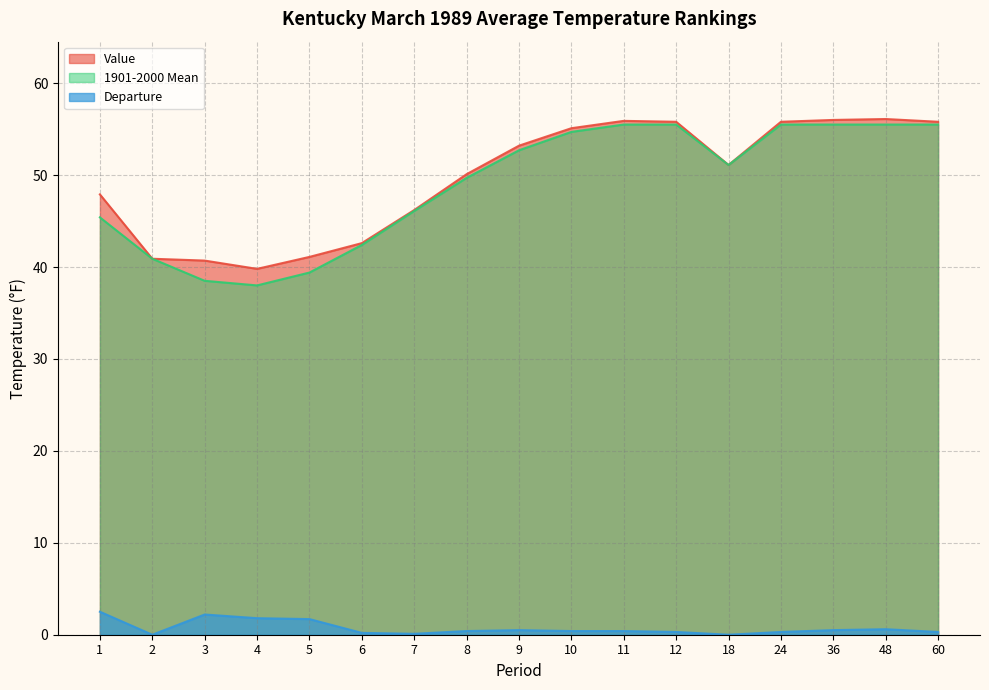

Reading left to right, what are all the values shown in this chart?

Value: 1=47.9	2=40.9	3=40.7	4=39.8	5=41.1	6=42.6	7=46.2	8=50.1	9=53.2	10=55.1	11=55.9	12=55.8	18=51.1	24=55.8	36=56.0	48=56.1	60=55.8
1901-2000 Mean: 1=45.4	2=40.9	3=38.5	4=38.0	5=39.4	6=42.4	7=46.1	8=49.7	9=52.7	10=54.7	11=55.5	12=55.5	18=51.1	24=55.5	36=55.5	48=55.5	60=55.5
Departure: 1=2.5	2=0.0	3=2.2	4=1.8	5=1.7	6=0.2	7=0.1	8=0.4	9=0.5	10=0.4	11=0.4	12=0.3	18=0.0	24=0.3	36=0.5	48=0.6	60=0.3